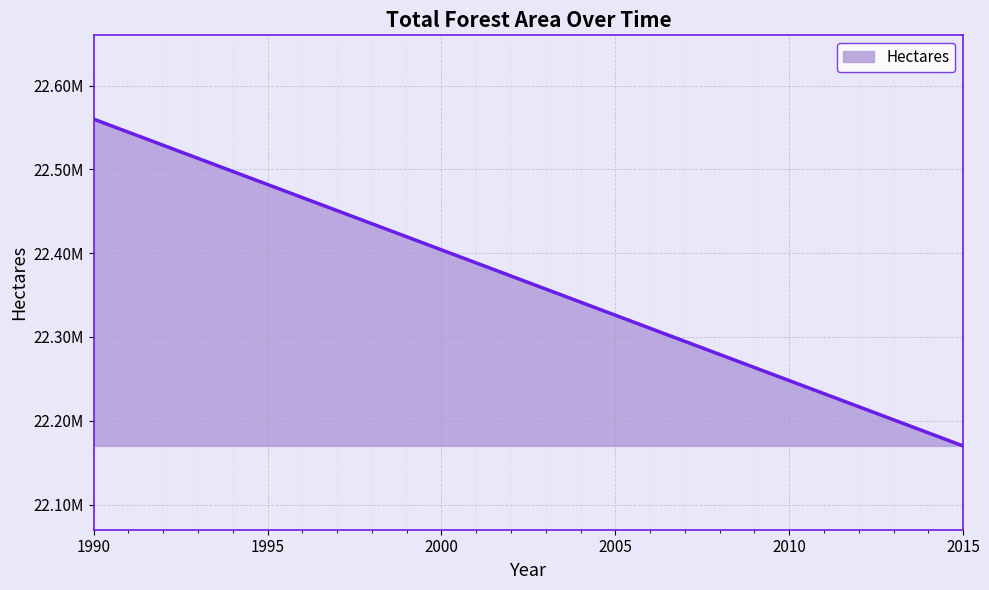

Is this an area chart (filled region under the line)?

Yes